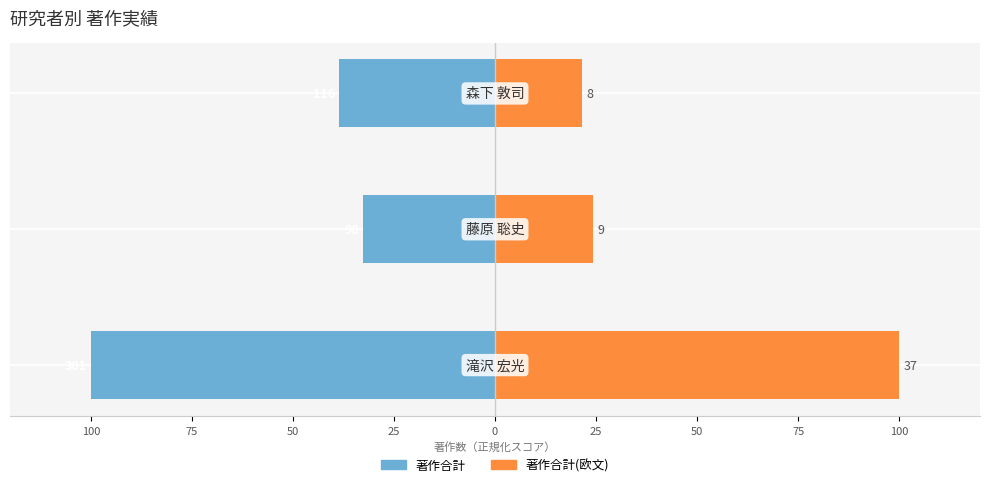

What are all the series names shown in the legend?

著作合計, 著作合計(欧文)